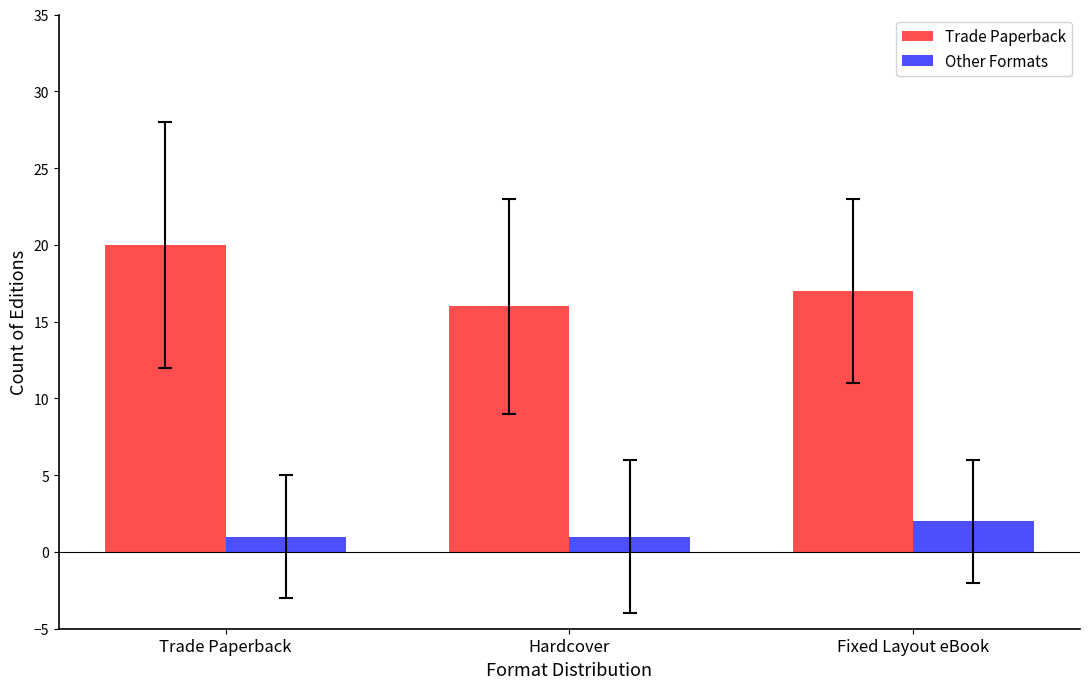

Is the value of Other Formats at Trade Paperback greater than the value of Trade Paperback at Fixed Layout eBook?

No